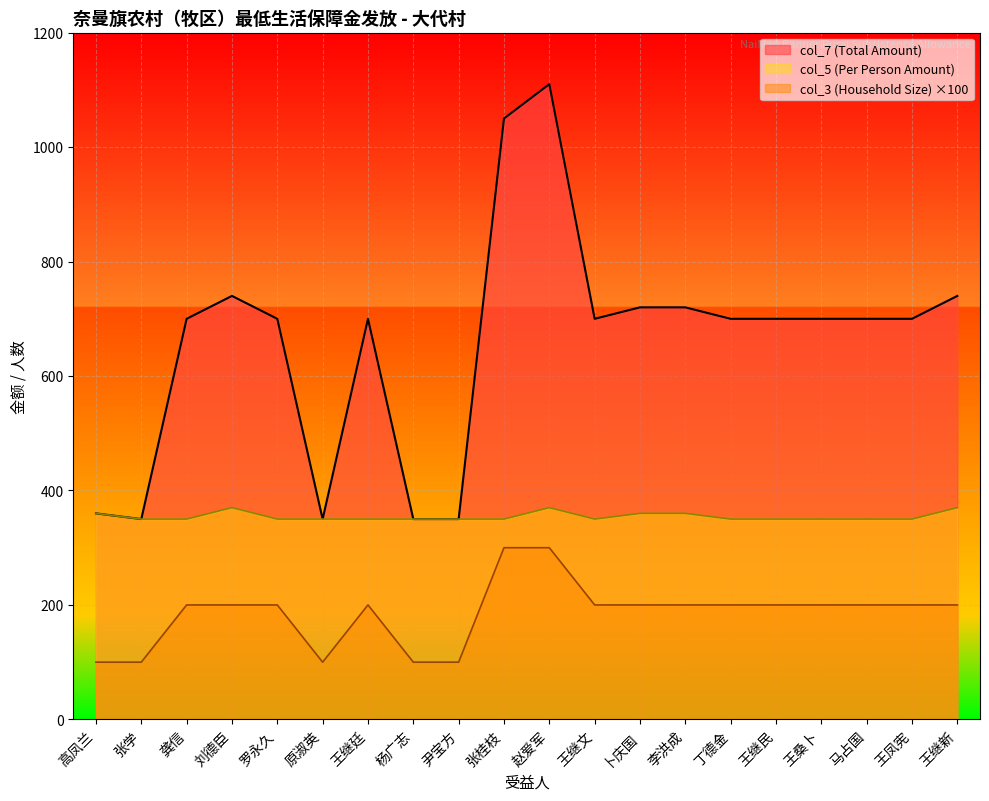

Where does the col_7 (Total Amount) series first go above 700?

刘德臣